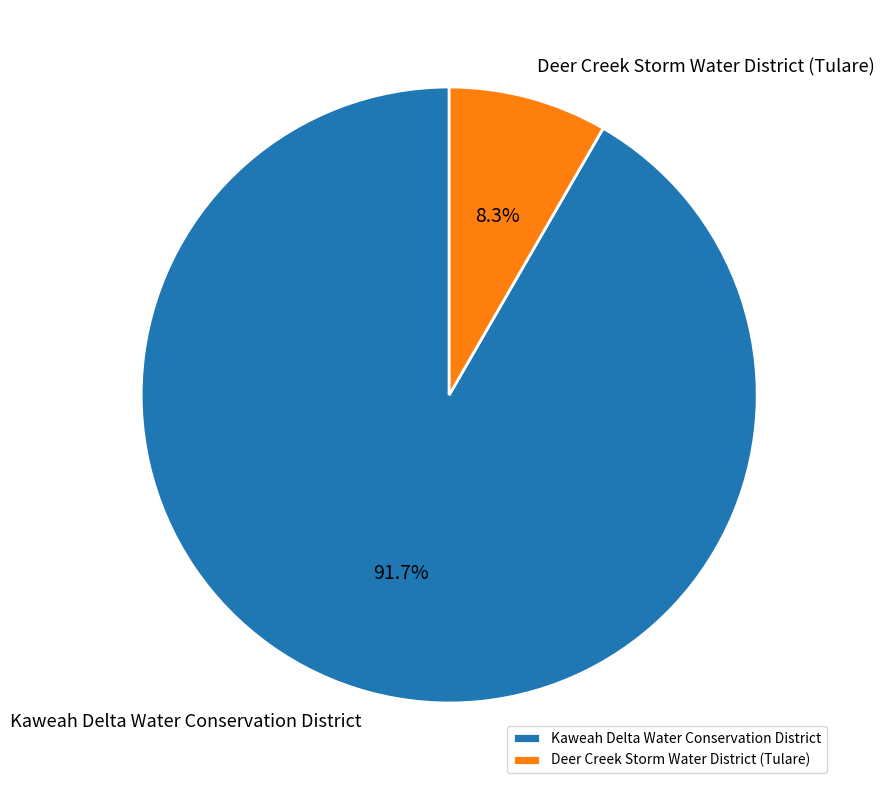

Approximately how many times larger is the value at Kaweah Delta Water Conservation District compared to Deer Creek Storm Water District (Tulare)?

11.0